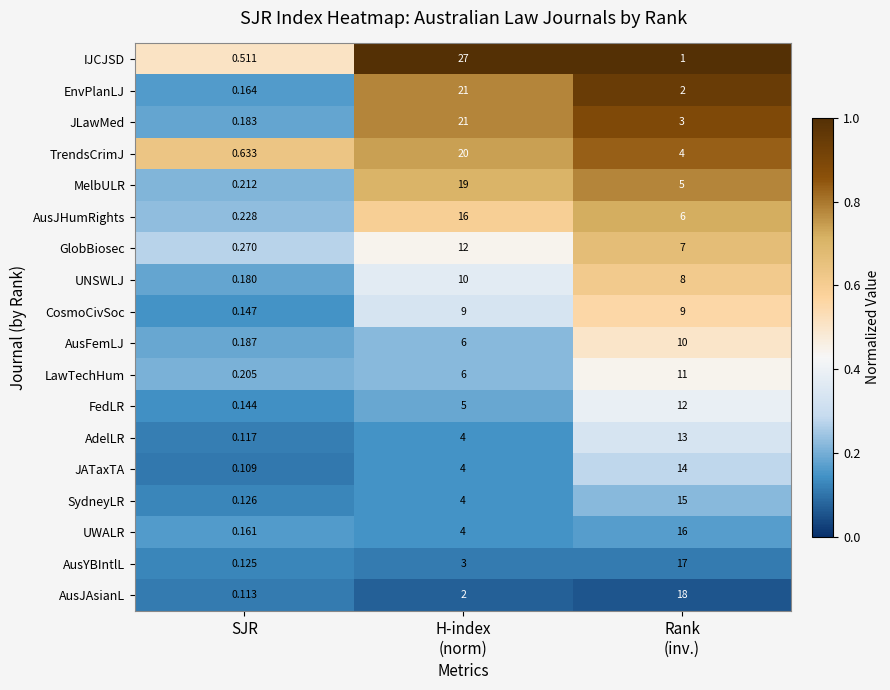

At which label is CosmoCivSoc closest to 4?

SJR